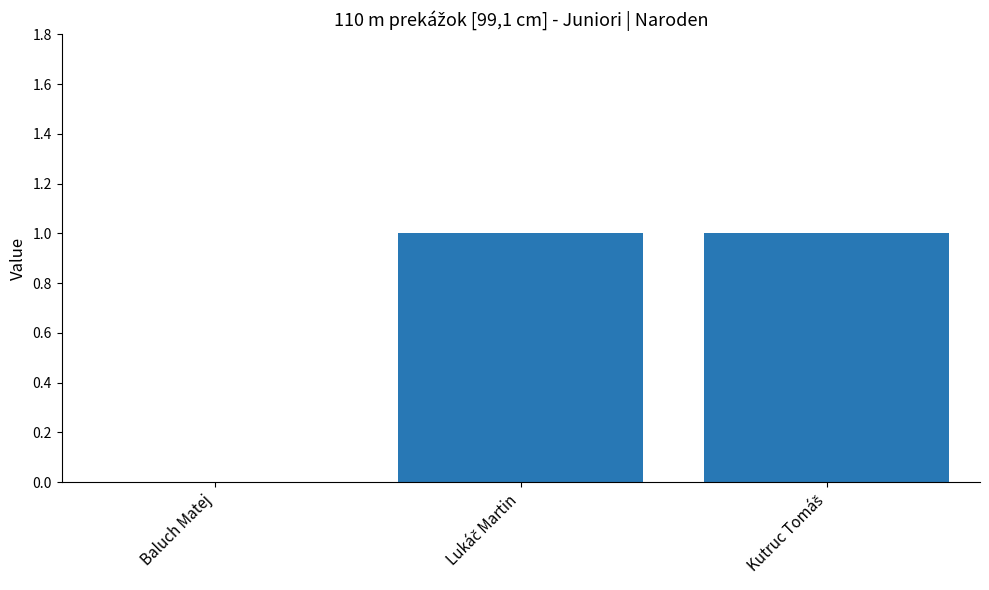

Is it true that the value at Baluch Matej is 1?

False